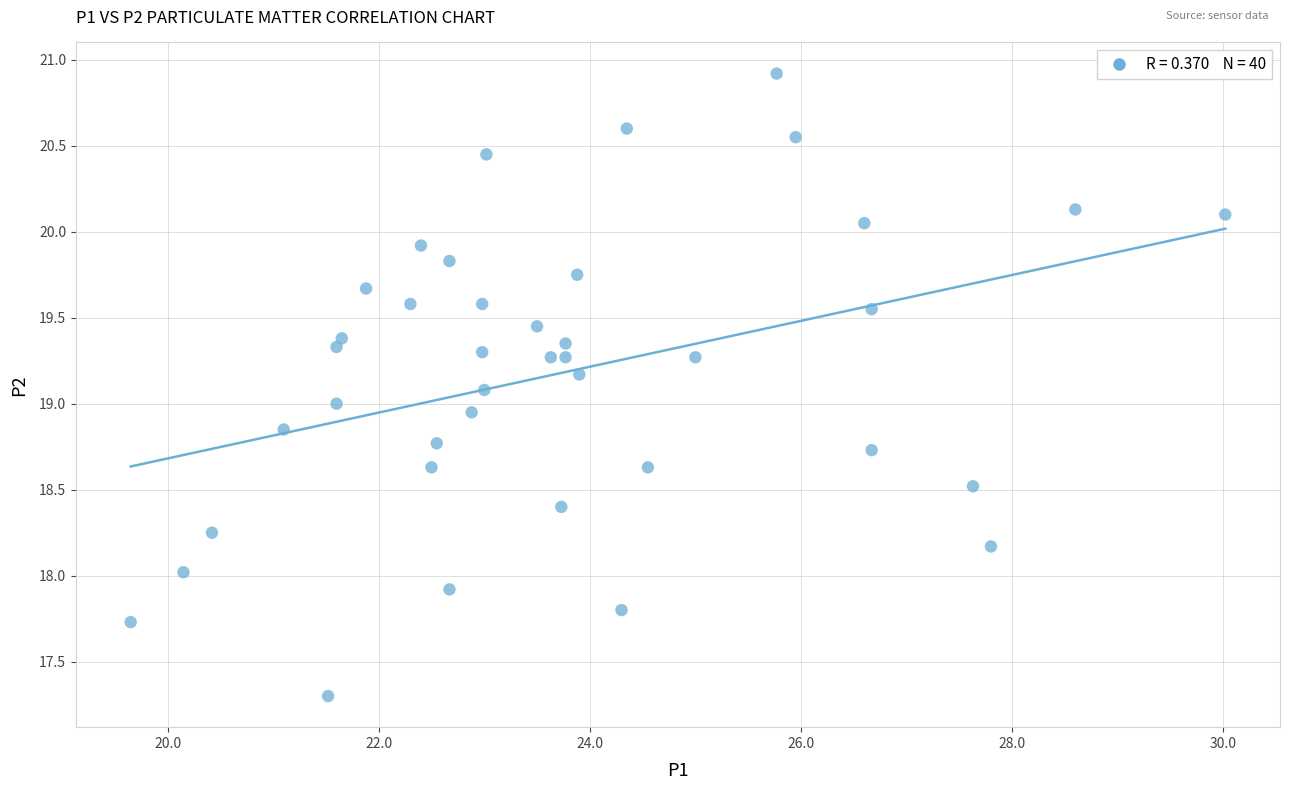

What is the range of Y values (max minus min)?

3.6